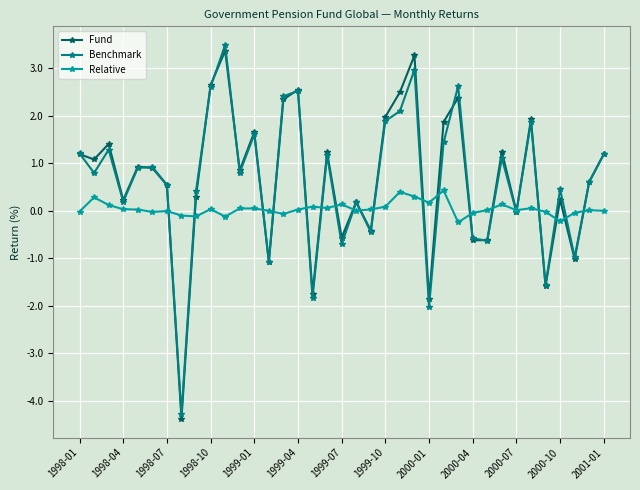

What is the value of the Benchmark point at the 33rd from the left?

-1.6